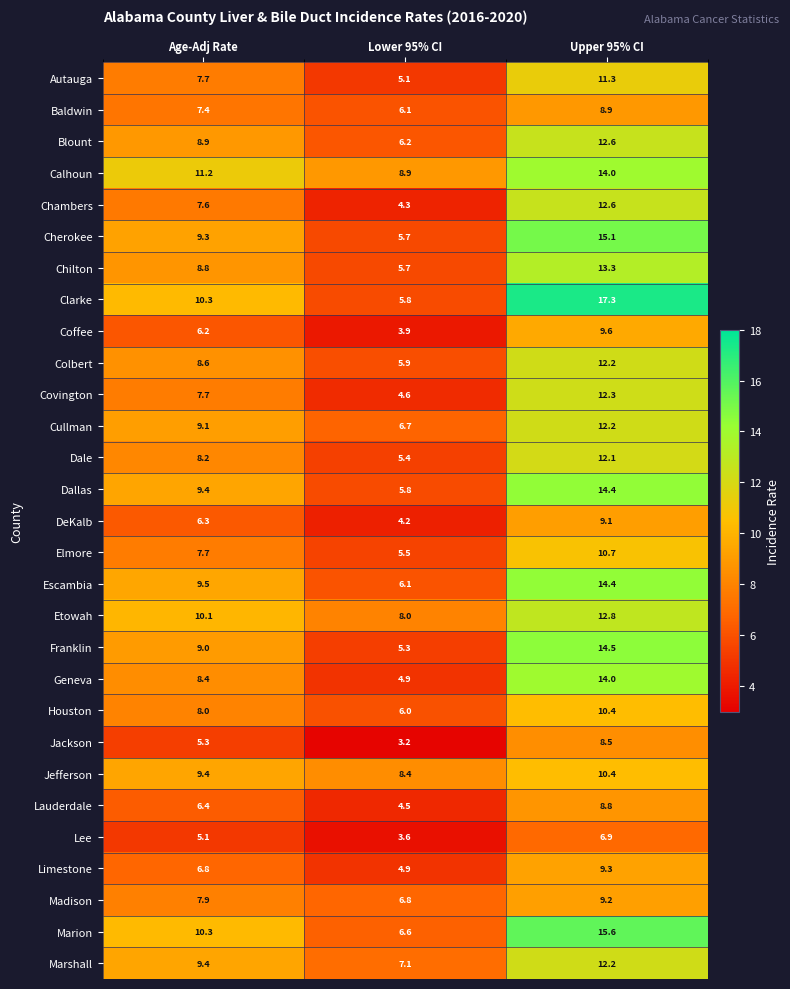

Which series has the widest spread of values?

Clarke